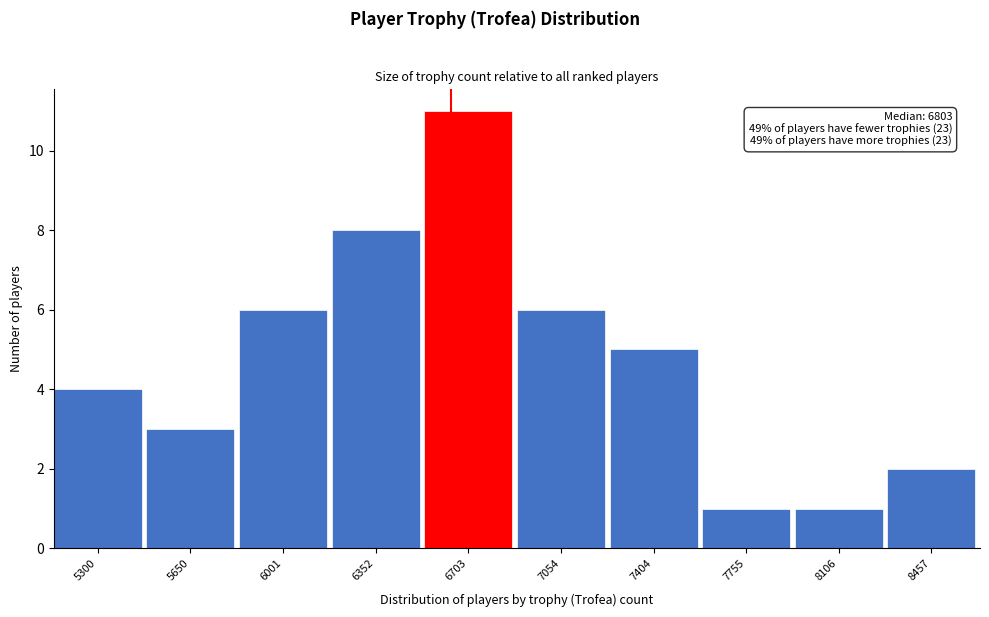

Reading left to right, transcribe all the data shown in this chart.

5300=4	5650=3	6001=6	6352=8	6703=11	7054=6	7404=5	7755=1	8106=1	8457=2